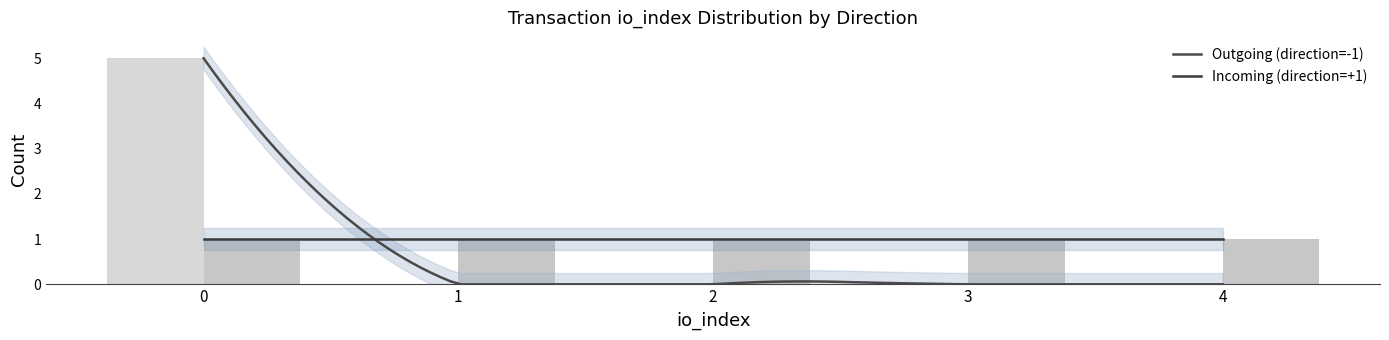

Count the Outgoing (-1) upper values in the range 0 to 2.

3